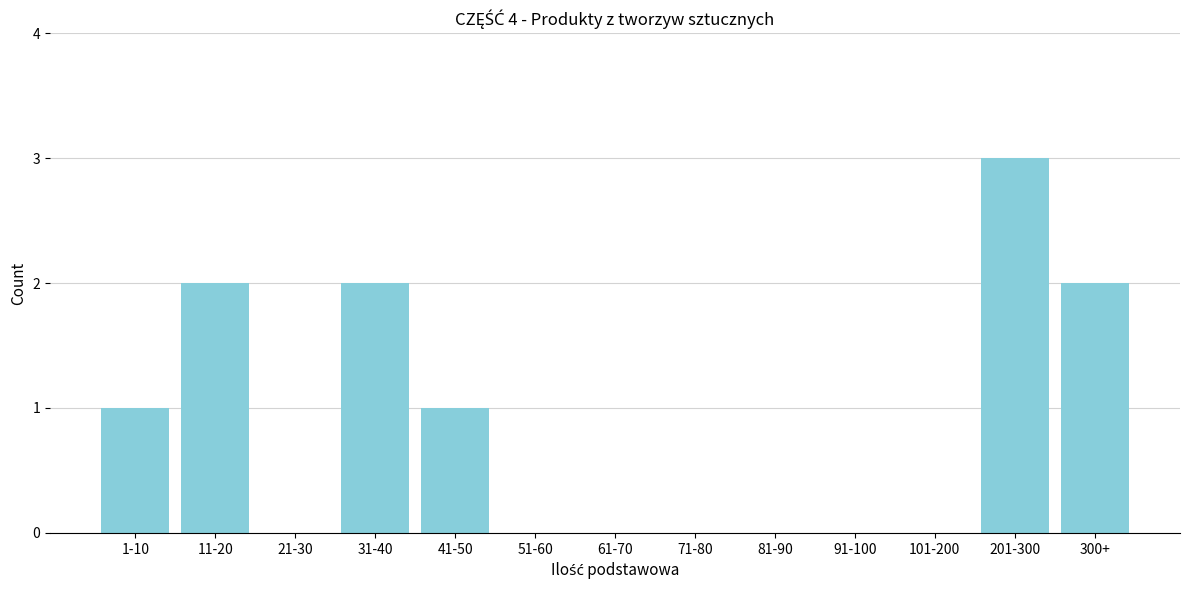

Reading left to right, what are all the values shown in this chart?

1-10=1	11-20=2	21-30=0	31-40=2	41-50=1	51-60=0	61-70=0	71-80=0	81-90=0	91-100=0	101-200=0	201-300=3	300+=2